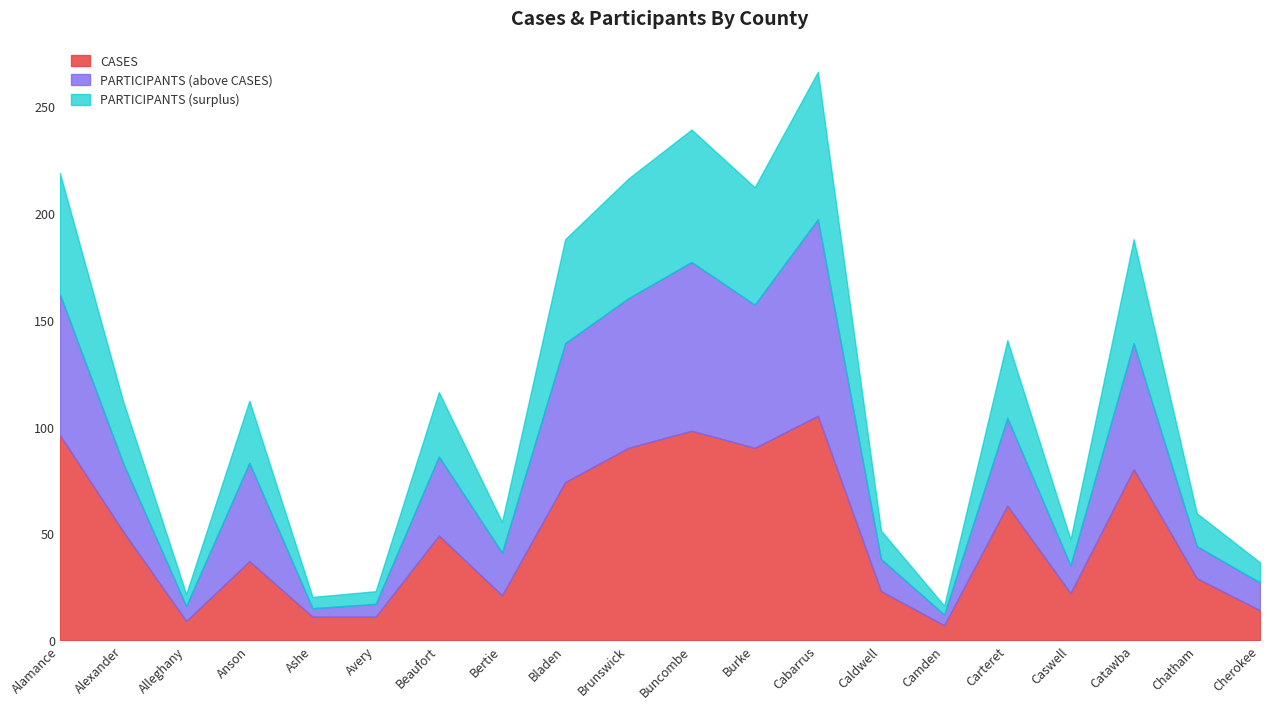

At which category is the sum across all series the highest?

Cabarrus